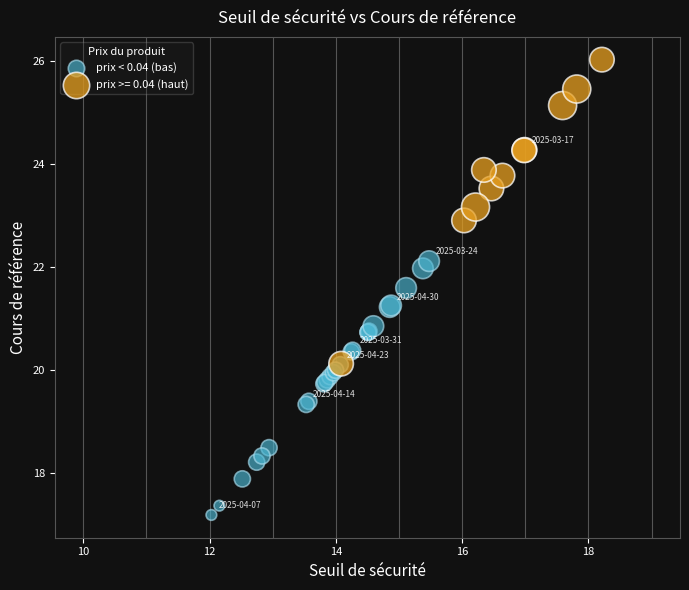

Which series contains the lowest Y value?

prix < 0.04 (bas)